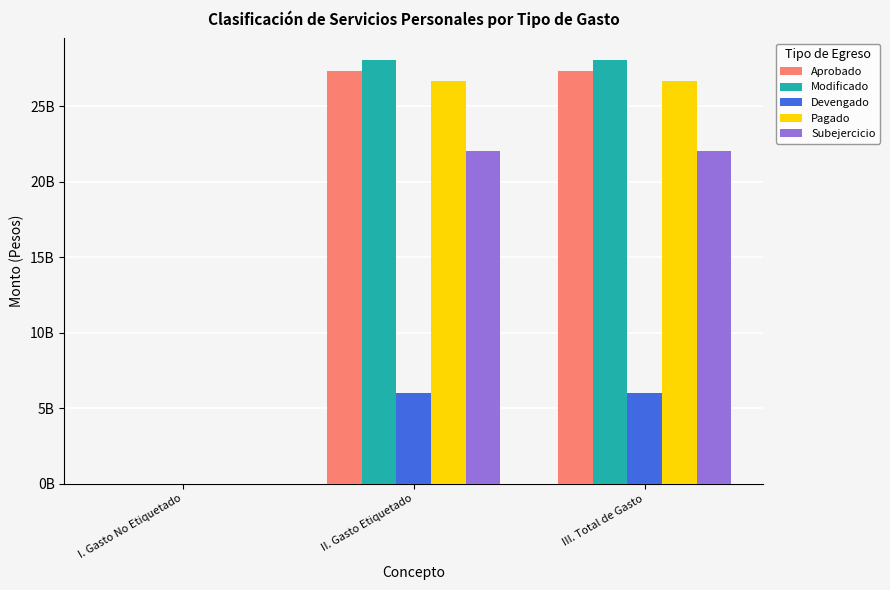

Between I. Gasto No Etiquetado and II. Gasto Etiquetado, which is larger?

II. Gasto Etiquetado